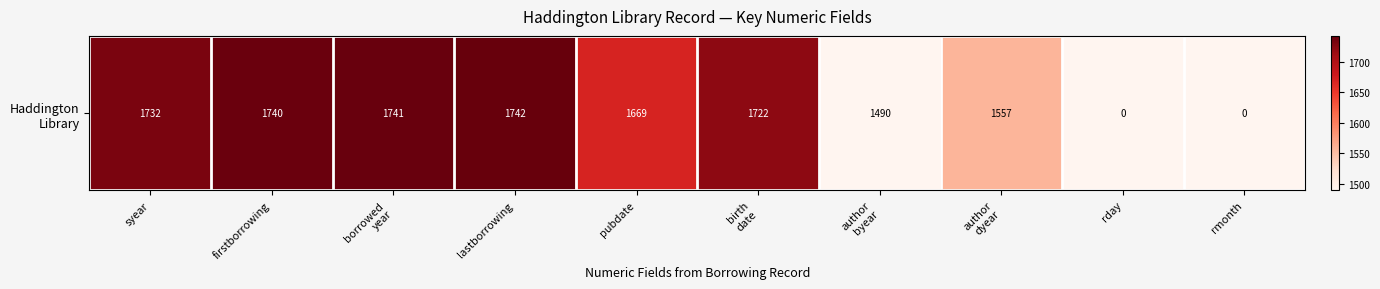

Rank the categories by value from lowest to highest.

rday, rmonth, author
byear, author
dyear, pubdate, birth
date, syear, firstborrowing, borrowed
year, lastborrowing